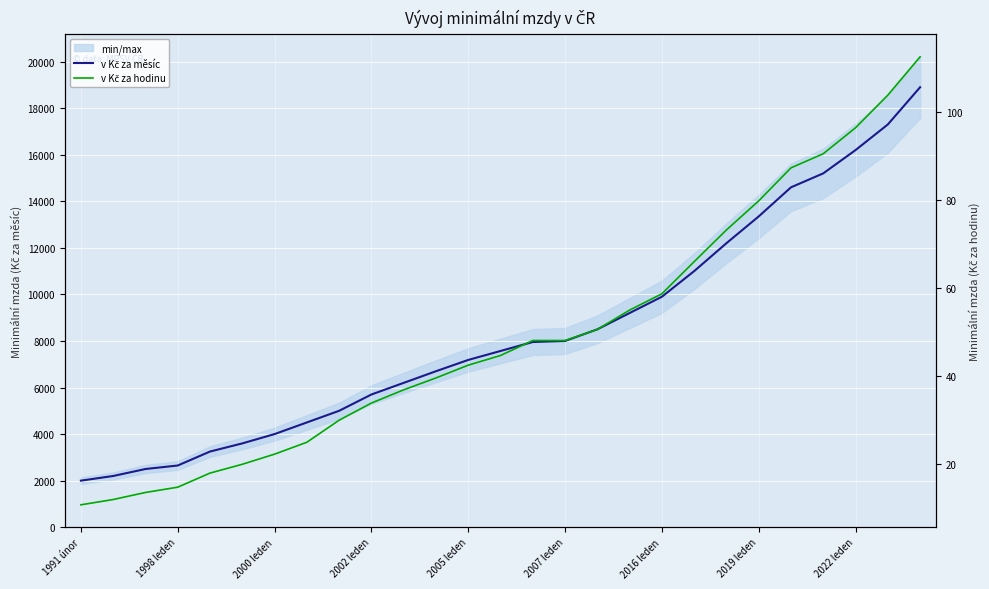

True or false: v Kč za hodinu has a value of 73.2 at 20.

True